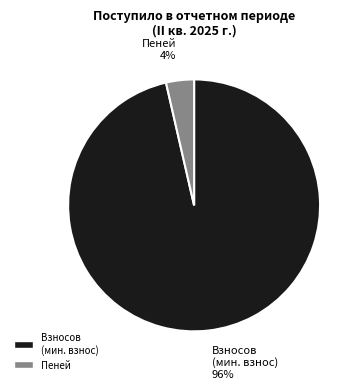

Combined, do Взносов (мин. взнос) and Пеней account for over 50%?

Yes